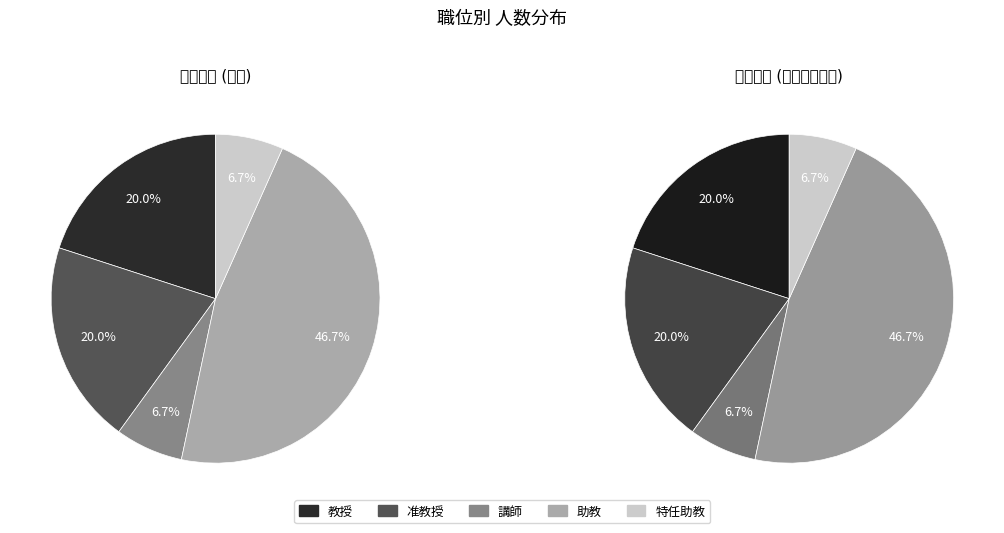

Approximately how many times larger is the value at 講師 compared to 教授?

0.3